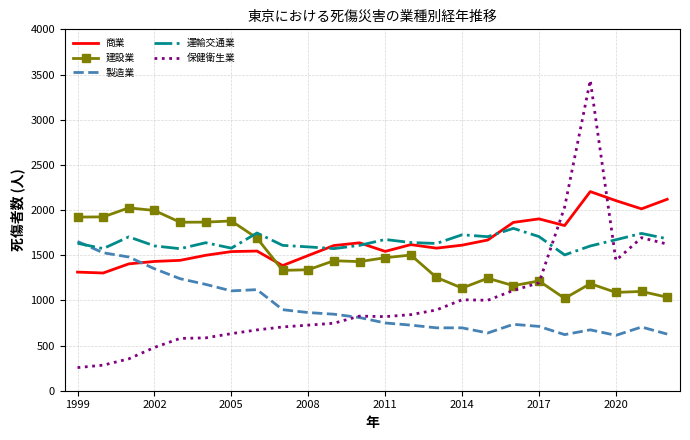

Which series has the largest range (max minus min)?

保健衛生業